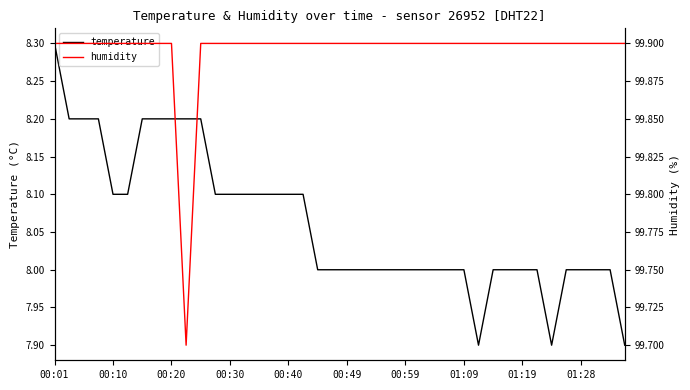

Where is temperature nearest to the value 8?

18